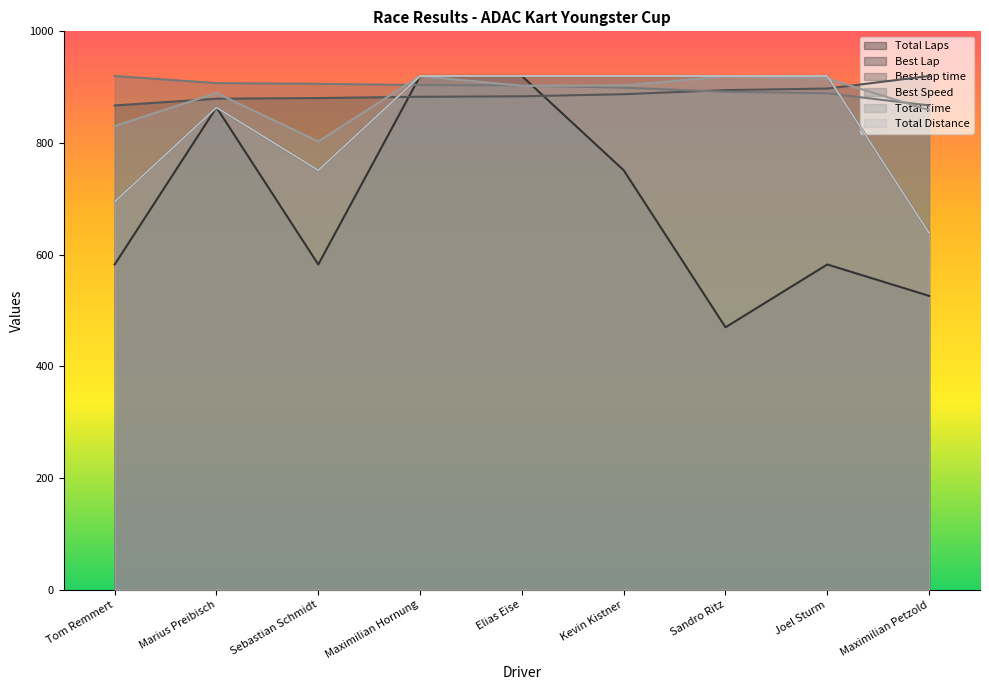

Reading left to right, what are all the values shown in this chart?

Total Laps: Tom Remmert=695.0	Marius Preibisch=863.8	Sebastian Schmidt=751.2	Maximilian Hornung=920.0	Elias Eise=920.0	Kevin Kistner=920.0	Sandro Ritz=920.0	Joel Sturm=920.0	Maximilian Petzold=638.8
Best Lap: Tom Remmert=582.5	Marius Preibisch=863.8	Sebastian Schmidt=582.5	Maximilian Hornung=920.0	Elias Eise=920.0	Kevin Kistner=751.2	Sandro Ritz=470.0	Joel Sturm=582.5	Maximilian Petzold=526.2
Best Lap time: Tom Remmert=867.3	Marius Preibisch=879.4	Sebastian Schmidt=880.6	Maximilian Hornung=882.8	Elias Eise=883.7	Kevin Kistner=887.4	Sandro Ritz=894.8	Joel Sturm=897.5	Maximilian Petzold=920.0
Best Speed: Tom Remmert=920.0	Marius Preibisch=907.3	Sebastian Schmidt=906.1	Maximilian Hornung=903.8	Elias Eise=902.9	Kevin Kistner=899.1	Sandro Ritz=891.7	Joel Sturm=888.9	Maximilian Petzold=867.3
Total Time: Tom Remmert=830.4	Marius Preibisch=889.5	Sebastian Schmidt=802.8	Maximilian Hornung=920.0	Elias Eise=902.5	Kevin Kistner=903.1	Sandro Ritz=919.4	Joel Sturm=915.6	Maximilian Petzold=858.7
Total Distance: Tom Remmert=695.0	Marius Preibisch=863.8	Sebastian Schmidt=751.3	Maximilian Hornung=920.0	Elias Eise=920.0	Kevin Kistner=920.0	Sandro Ritz=920.0	Joel Sturm=920.0	Maximilian Petzold=638.8